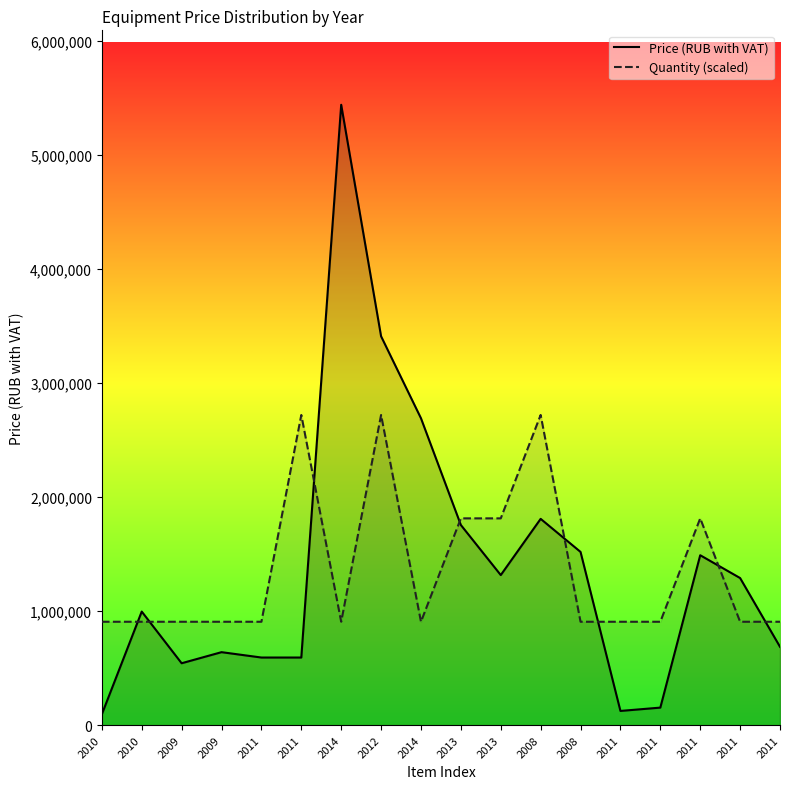

How many intersections are there between Price (RUB with VAT) and Quantity (scaled)?

8